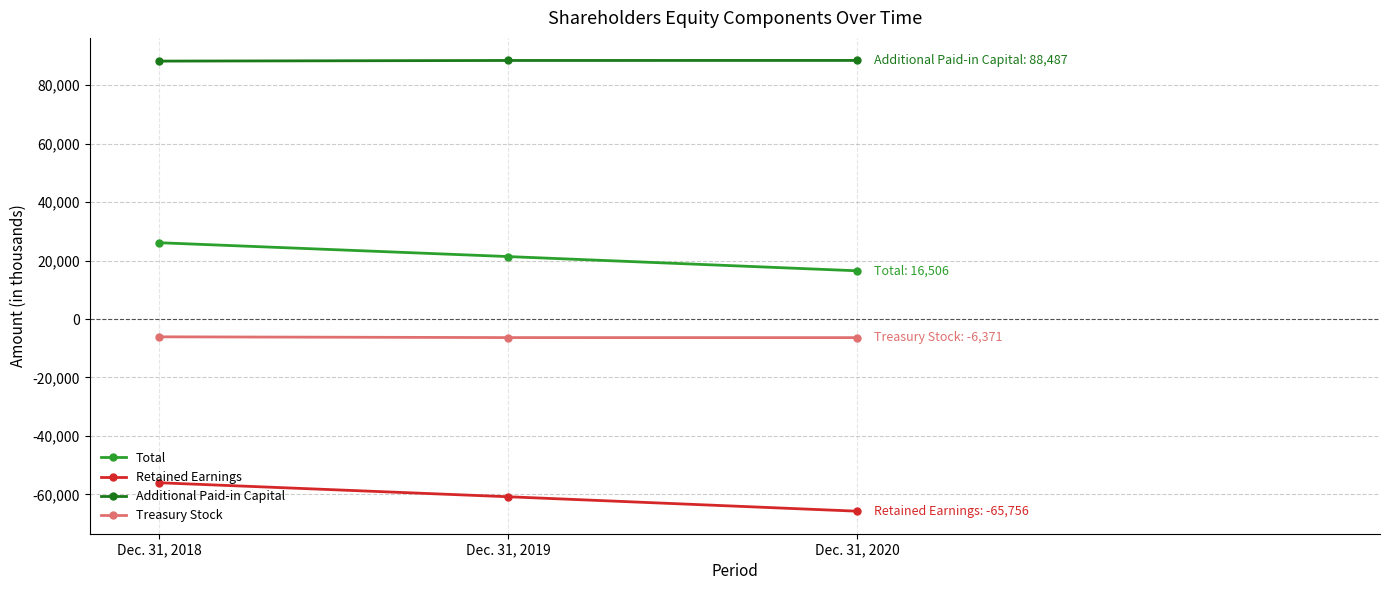

What is the difference between the maximum and minimum values in the Treasury Stock series?

278